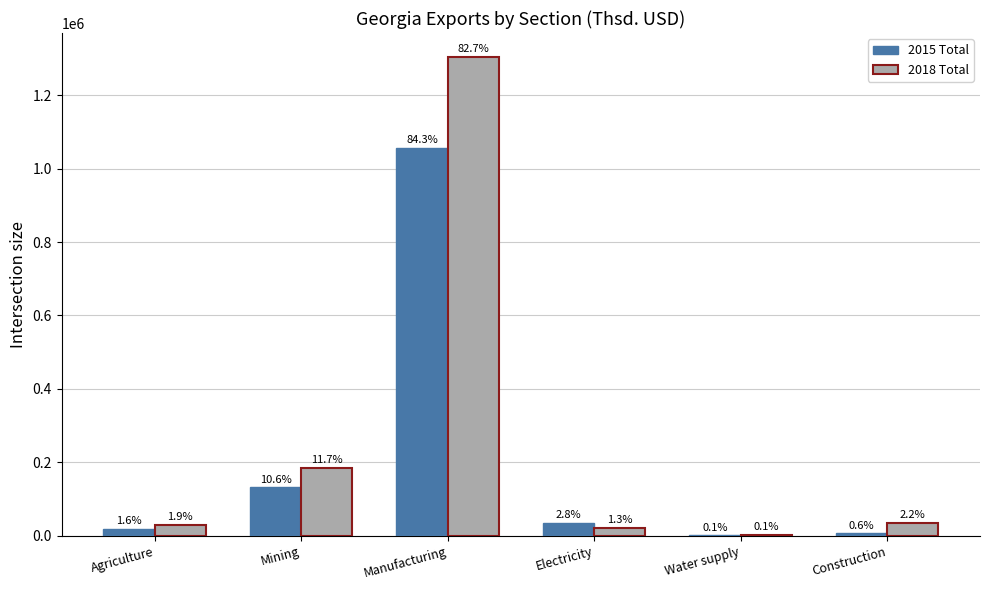

How many groups of bars are there?

6